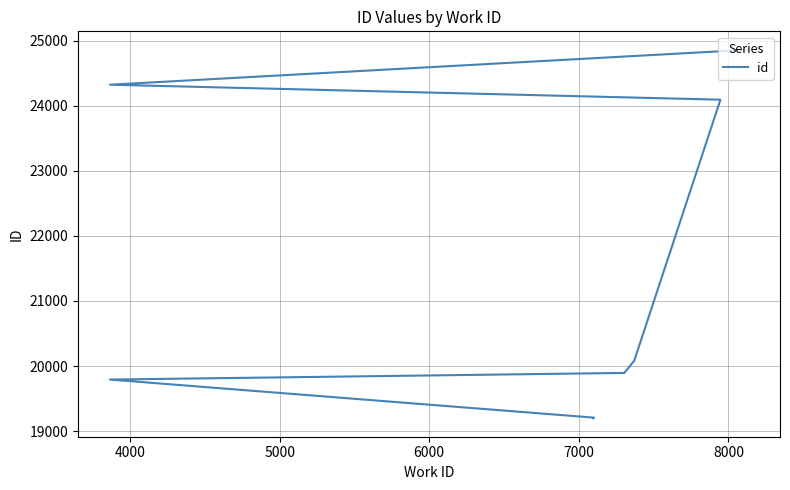

What position from the left is 8000?

6